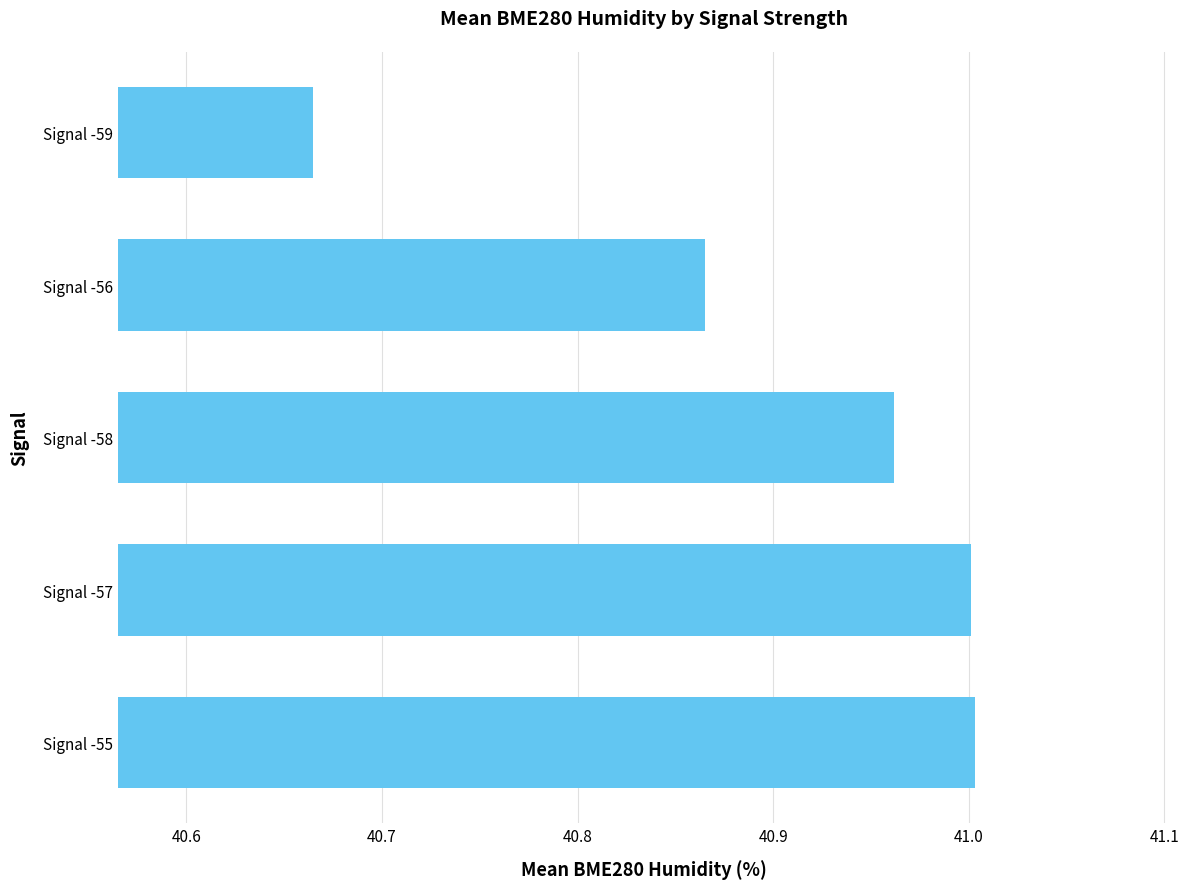

The value at Signal -58 is 41.0. True or false?

True